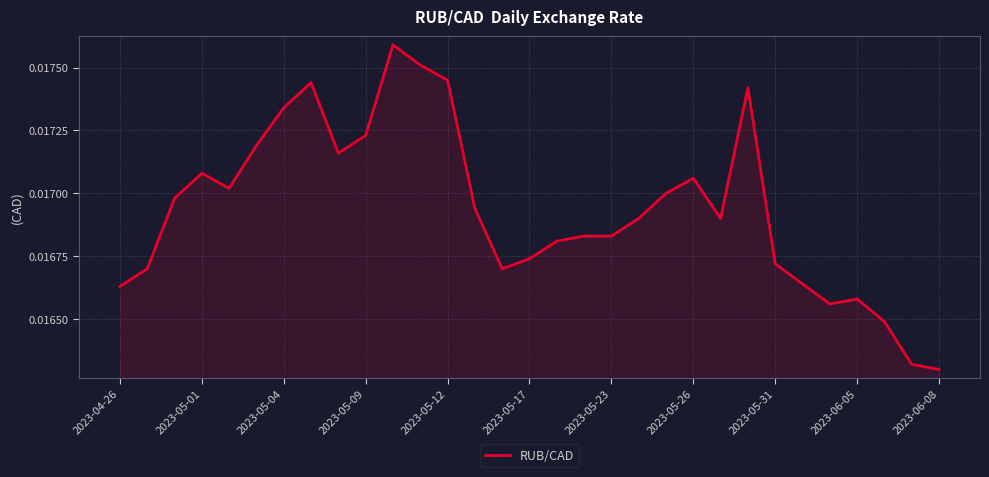

Where is the first local maximum?

2023-05-01